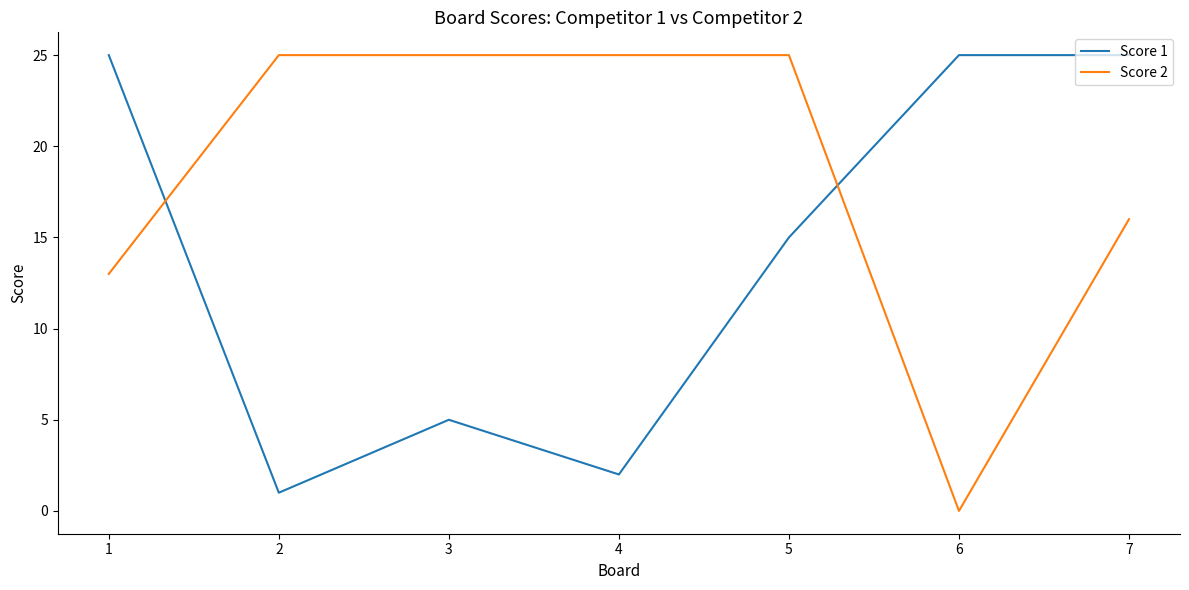

Reading right to left, what are all the values shown in this chart?

Score 1: 25	25	15	2	5	1	25
Score 2: 16	0	25	25	25	25	13